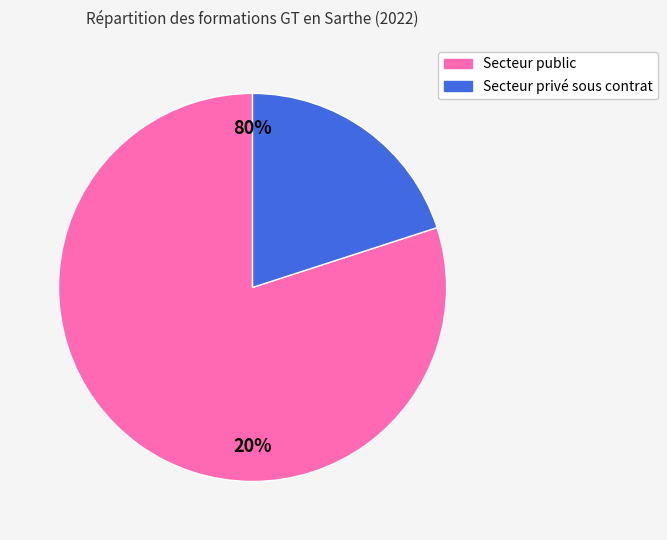

Which category has the smallest portion of the pie?

Secteur privé sous contrat